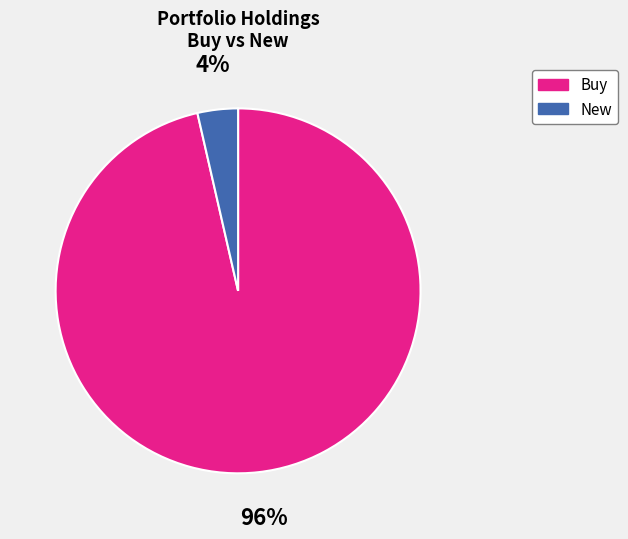

Count the number of slices in the pie.

2